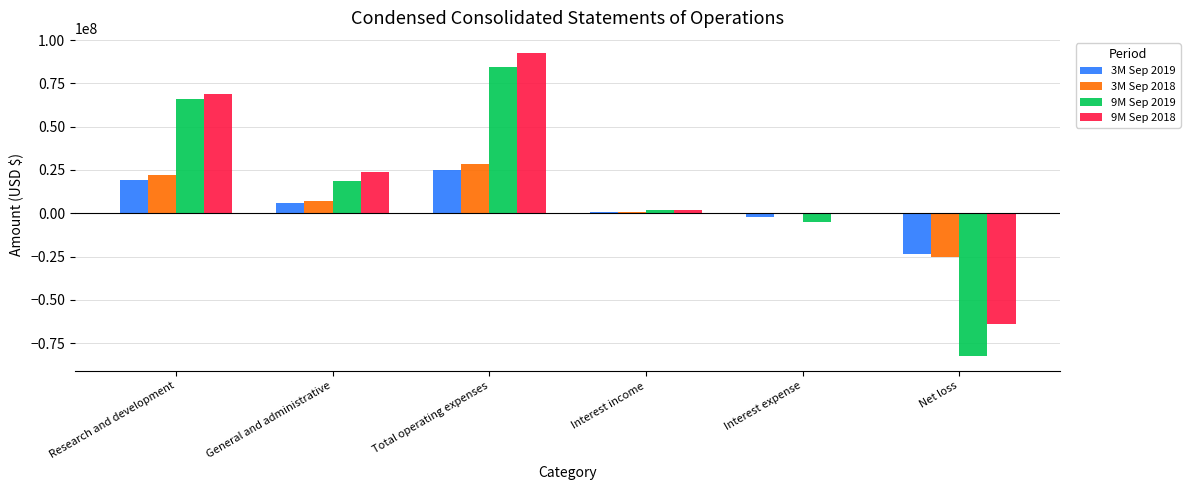

Is the value of 9M Sep 2019 at Interest income greater than the value of 3M Sep 2019 at Total operating expenses?

No